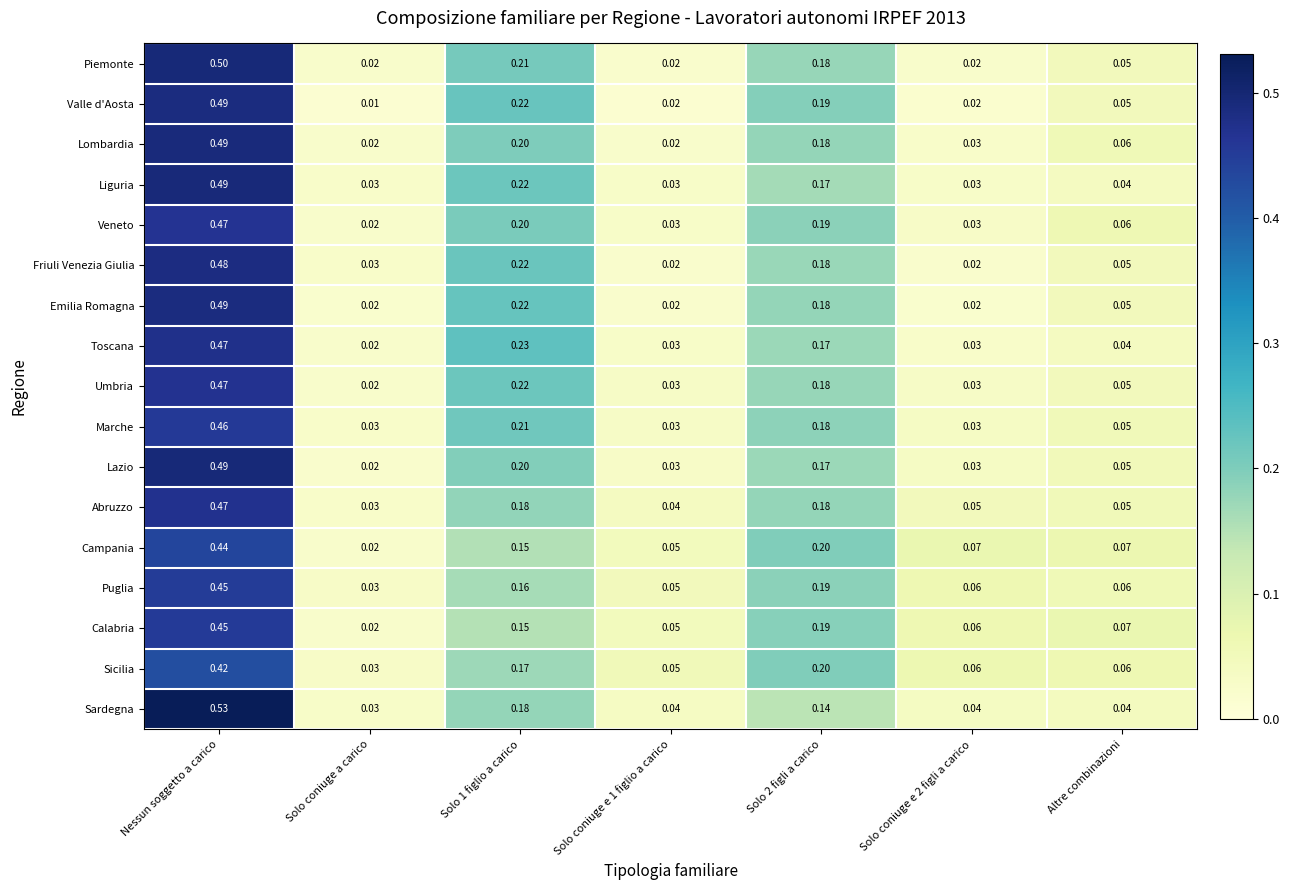

At which category is the sum across all series the highest?

Nessun soggetto a carico